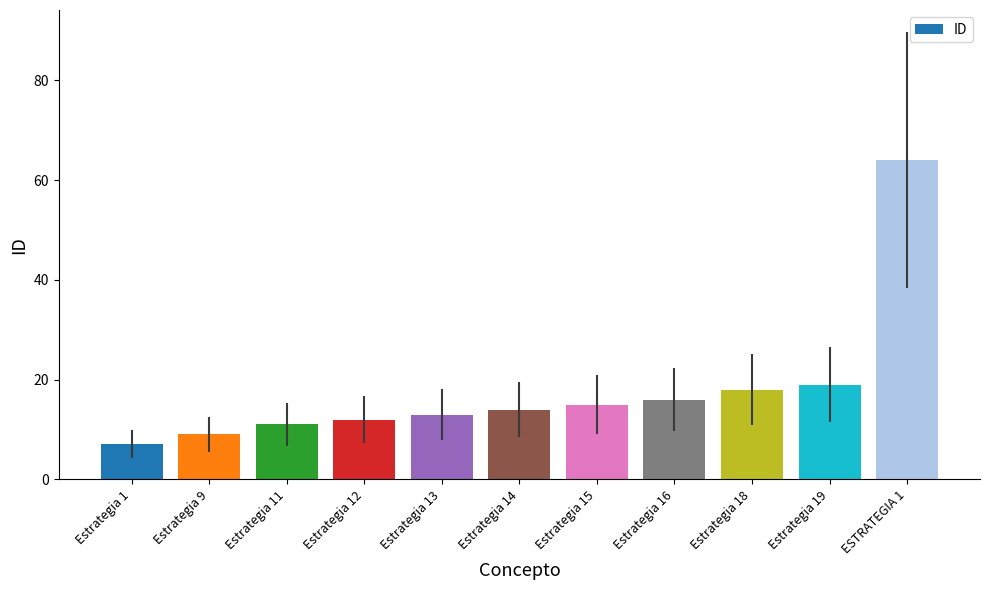

What is the difference between the second highest and minimum values?

12